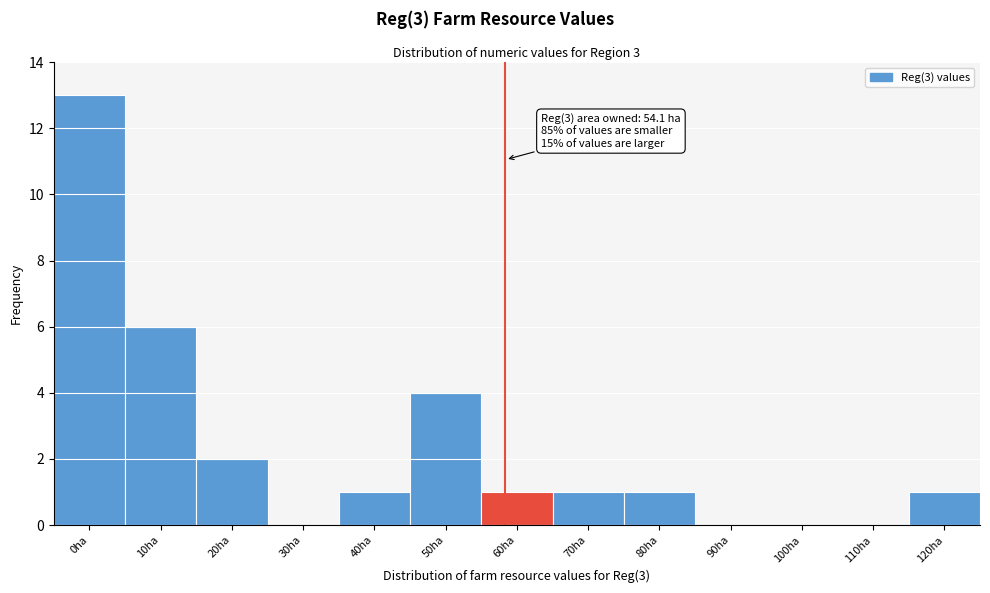

Reading left to right, extract all data points from this chart.

0ha=13	10ha=6	20ha=2	30ha=0	40ha=1	50ha=4	60ha=1	70ha=1	80ha=1	90ha=0	100ha=0	110ha=0	120ha=1